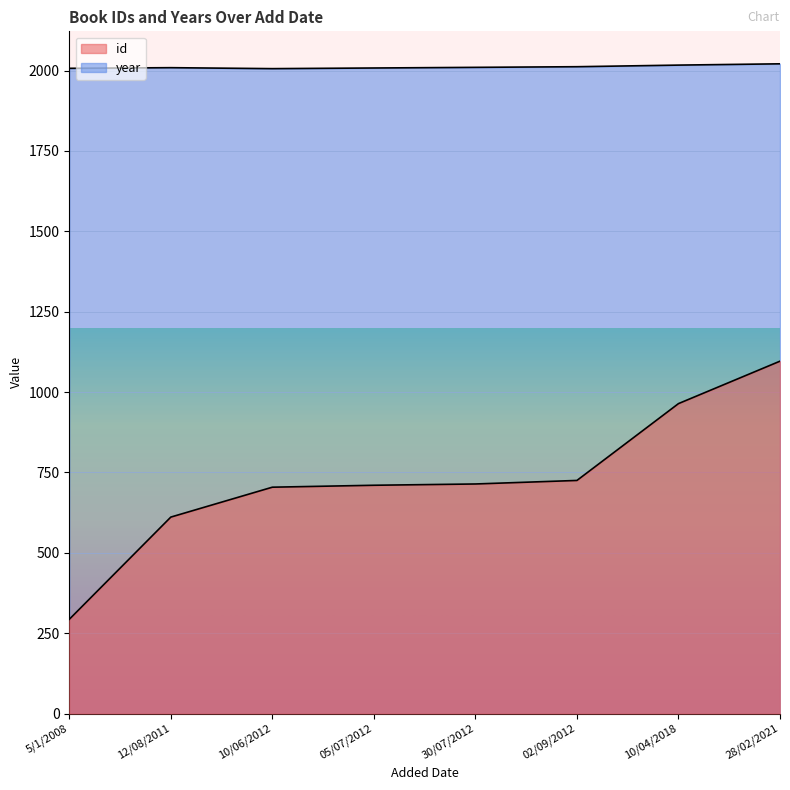

What is the difference between the year values at 30/07/2012 and 02/09/2012?

2